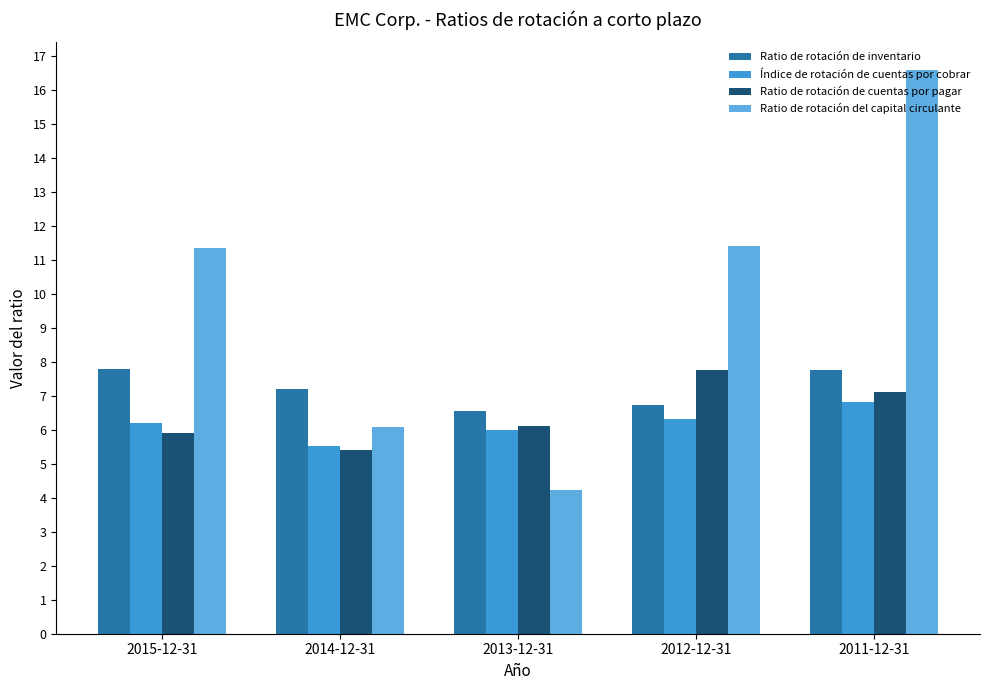

What position from the right is 2014-12-31?

4